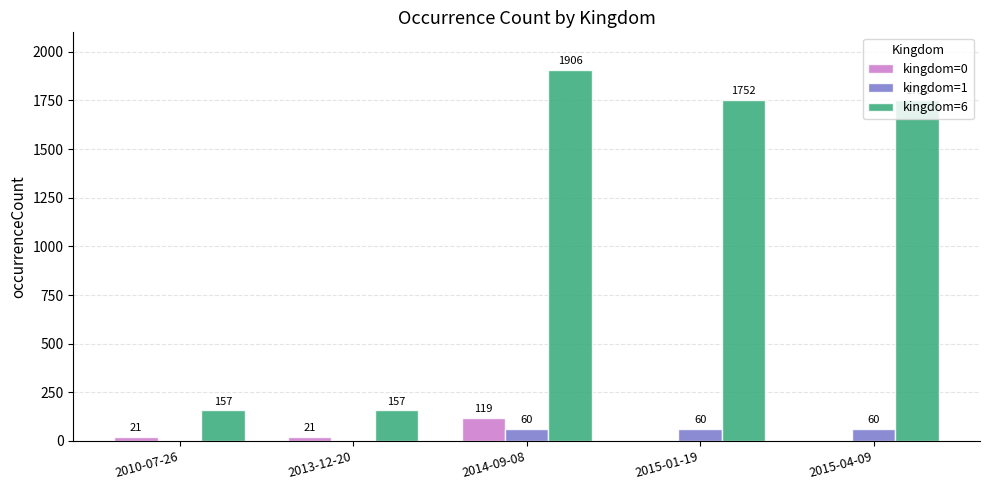

Read the kingdom=6 value at 2010-07-26, to the nearest 10.

160